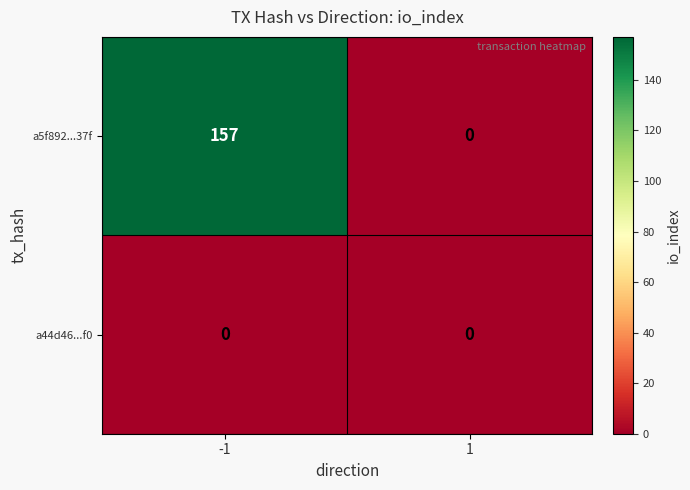

At which category does the chart reach its peak across all series?

-1